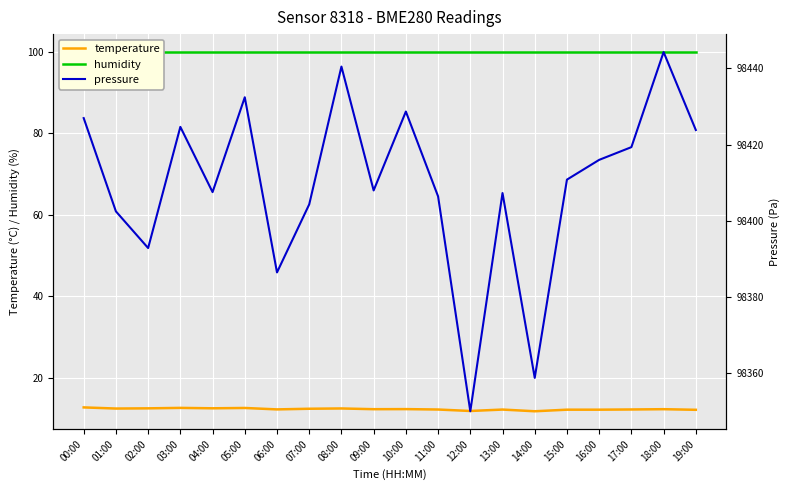

True or false: temperature and pressure intersect in this chart.

False